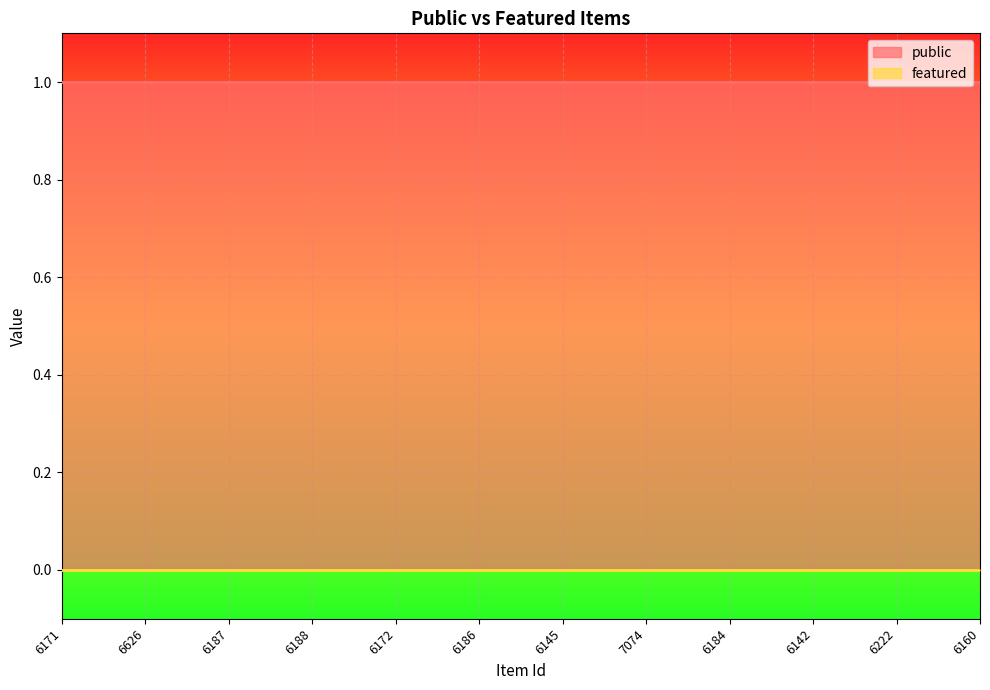

At which category is the sum across all series the highest?

6171